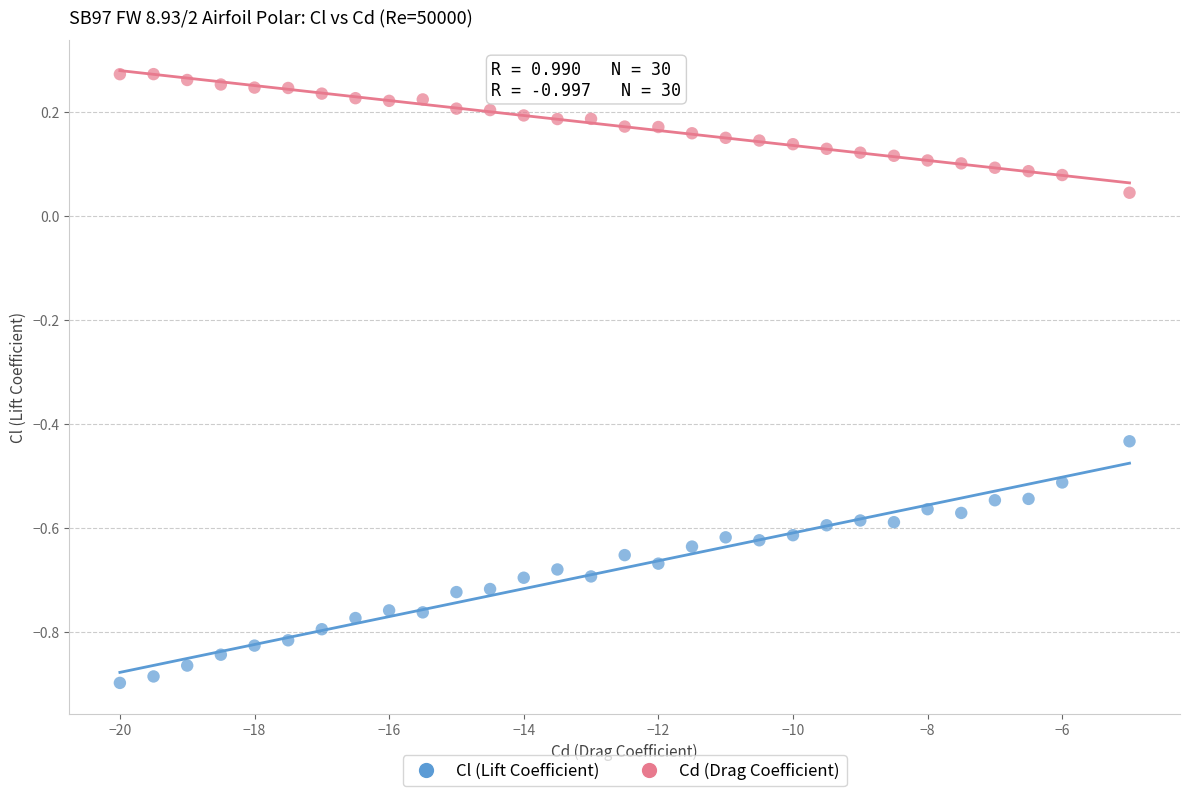

Across all data points, what is the range of X values (max minus min)?

15.0